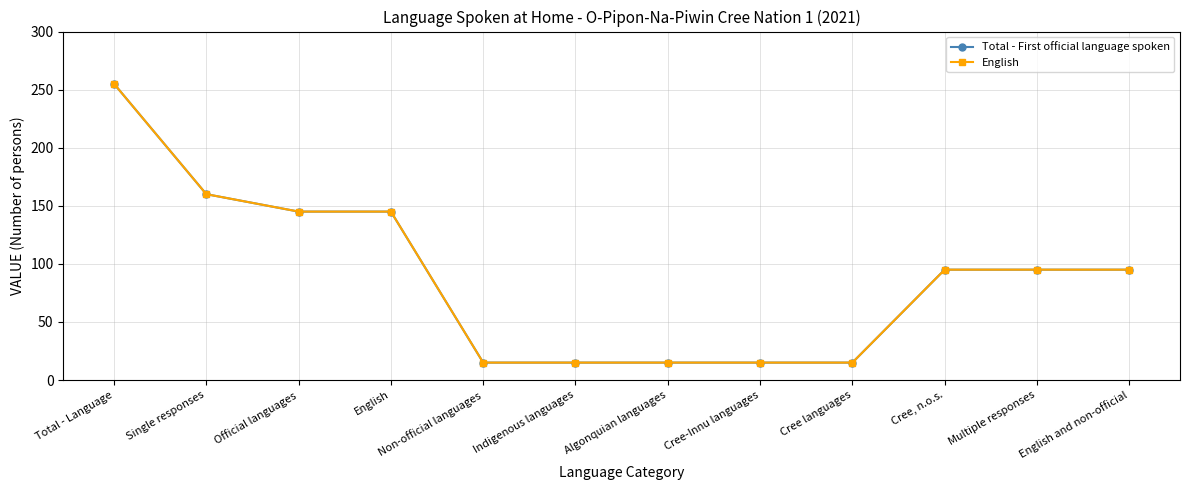

True or false: Total - First official language spoken and English cross at least once.

False